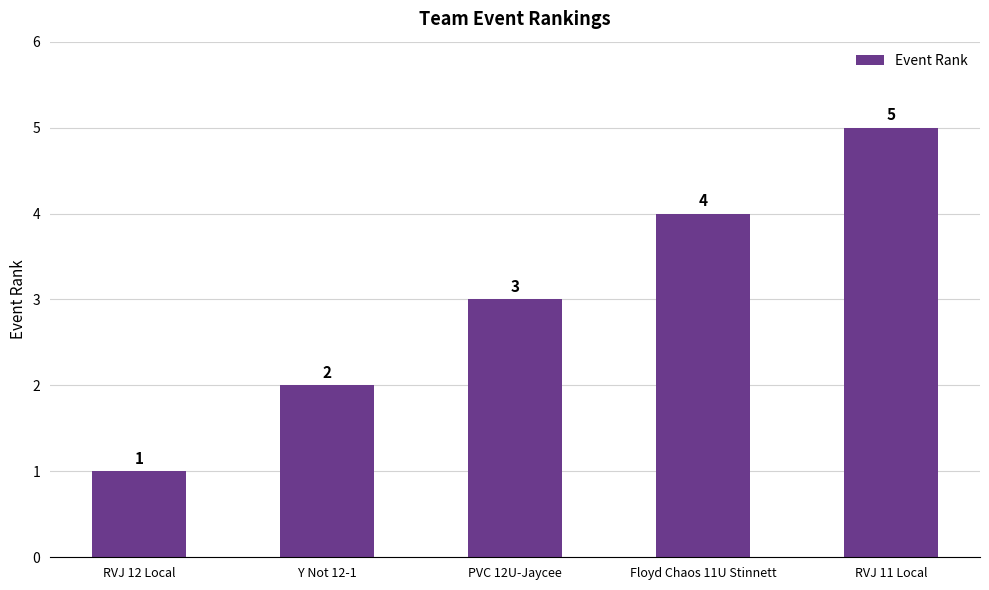

Reading right to left, list all the values displayed in this chart.

5	4	3	2	1